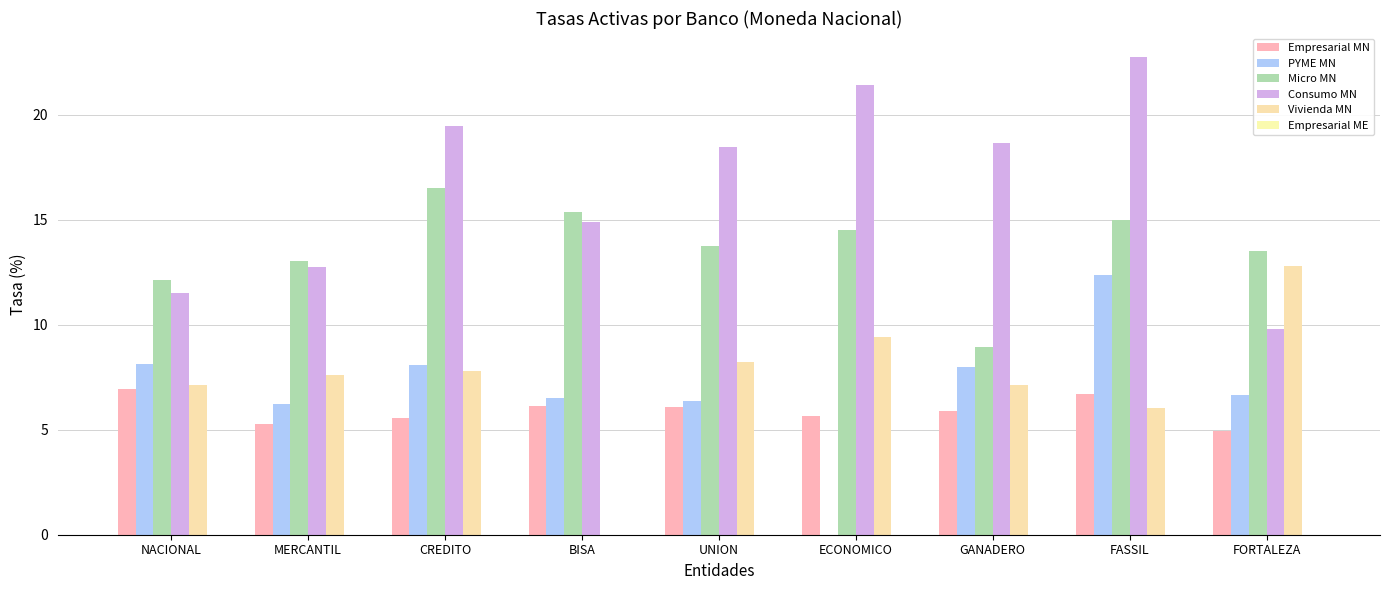

What is the label of the 7th bar from the right?

CREDITO